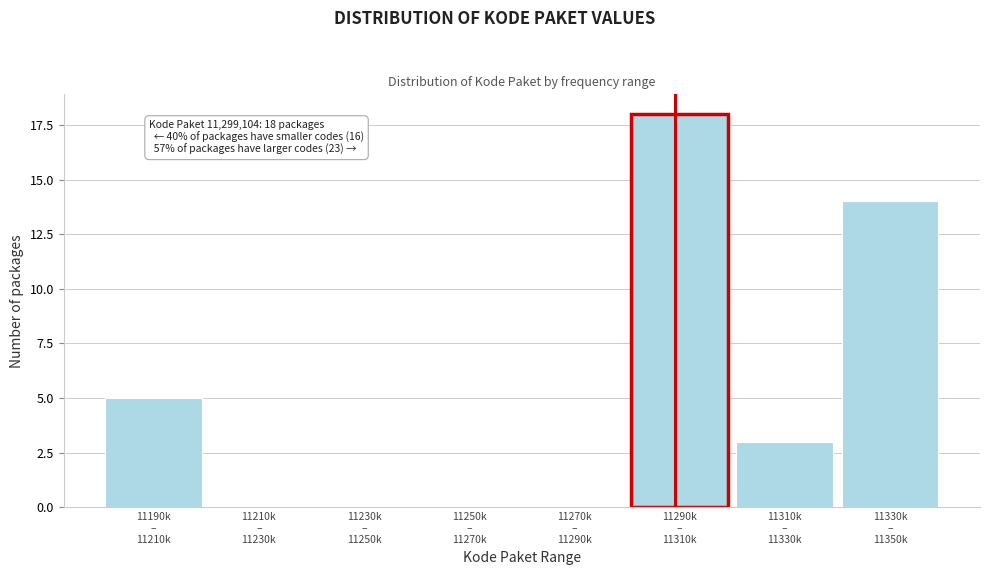

What is the maximum value shown in the chart?

18